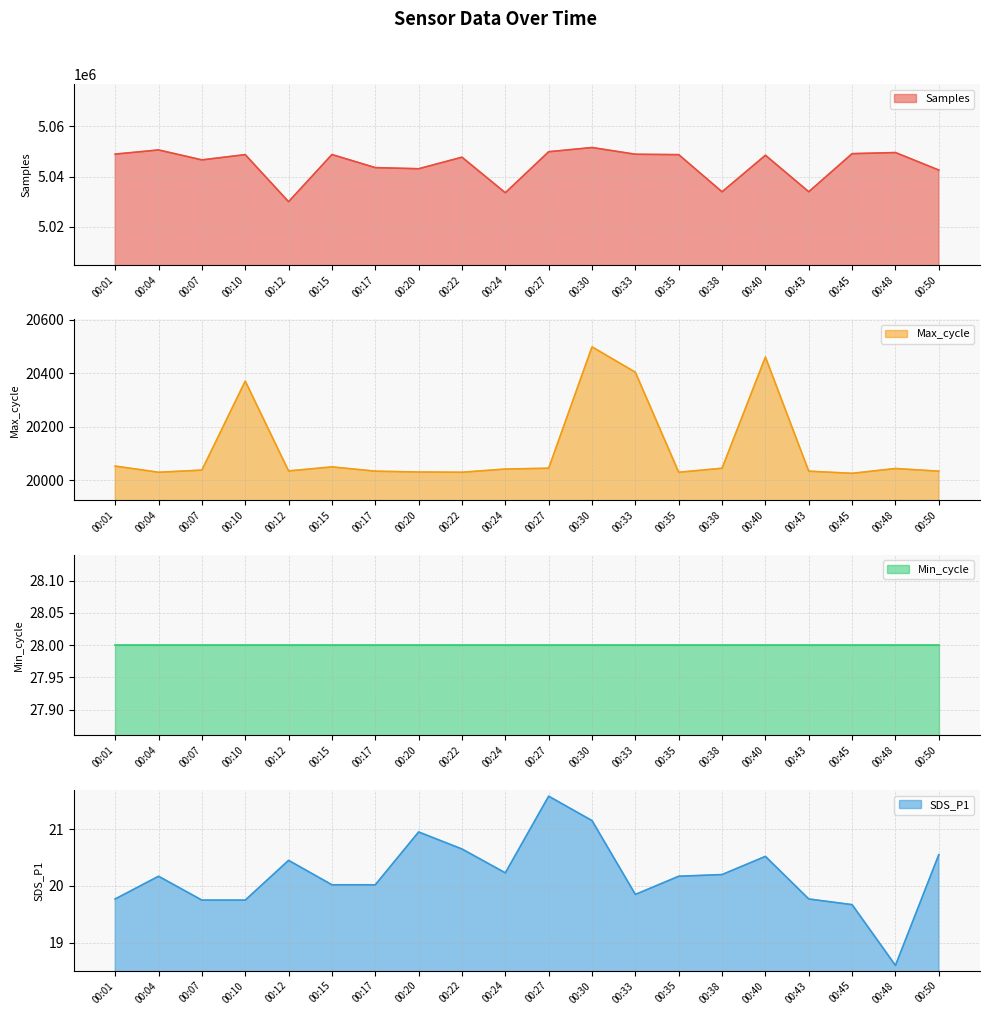

True or false: SDS_P1 has a value of 12.7 at 00:50.

False